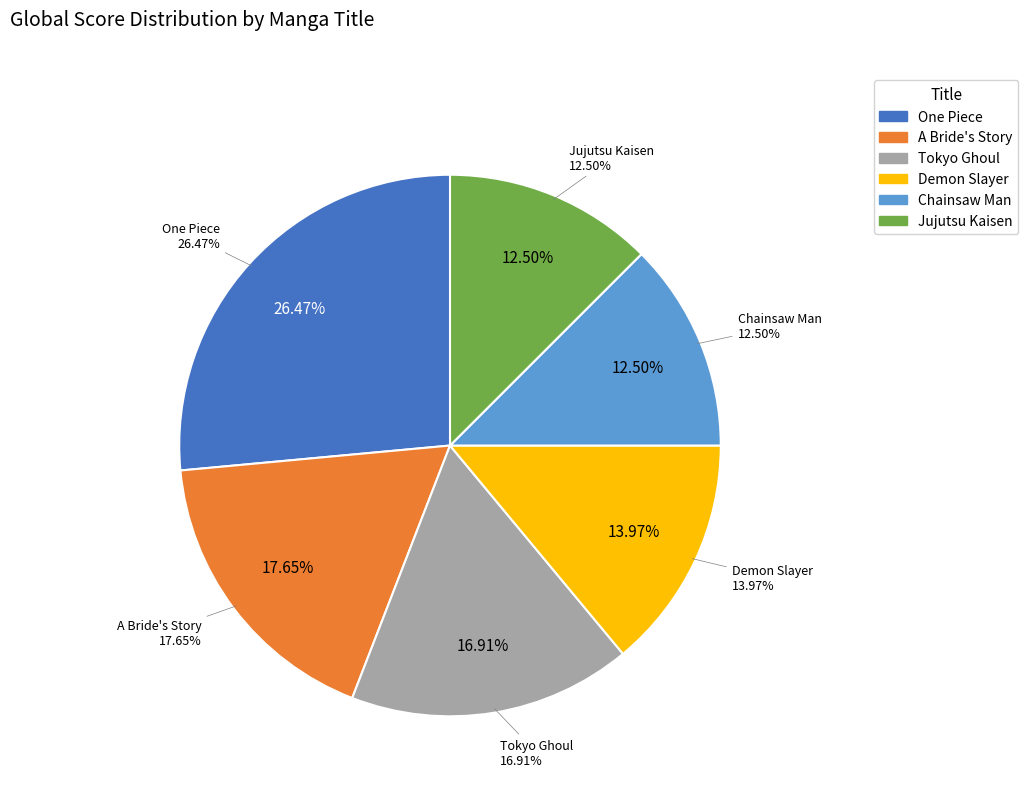

What is the ratio of the value at Jujutsu Kaisen to the value at Chainsaw Man?

1.0